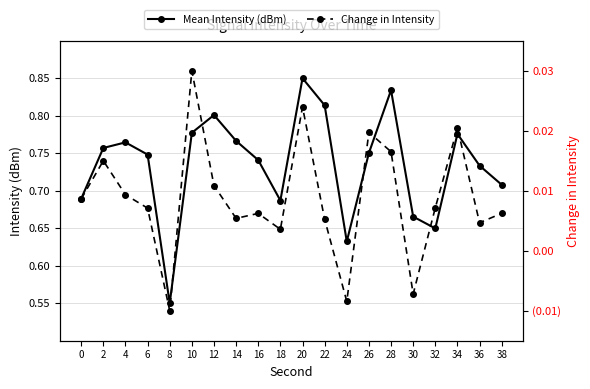

Reading left to right, list all the values displayed in this chart.

Mean Intensity (dBm): 0=0.7	2=0.8	4=0.8	6=0.7	8=0.6	10=0.8	12=0.8	14=0.8	16=0.7	18=0.7	20=0.9	22=0.8	24=0.6	26=0.8	28=0.8	30=0.7	32=0.6	34=0.8	36=0.7	38=0.7
Change in Intensity: 0=0.0	2=0.0	4=0.0	6=0.0	8=-0.0	10=0.0	12=0.0	14=0.0	16=0.0	18=0.0	20=0.0	22=0.0	24=-0.0	26=0.0	28=0.0	30=-0.0	32=0.0	34=0.0	36=0.0	38=0.0